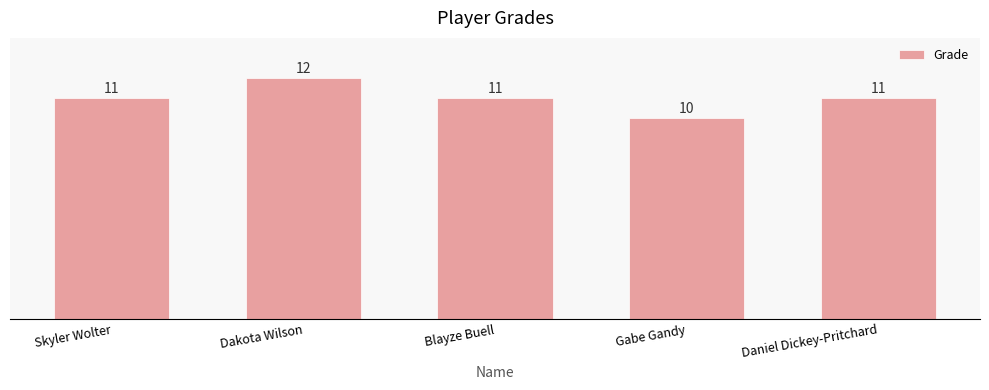

Reading left to right, extract all data points from this chart.

Skyler Wolter=11	Dakota Wilson=12	Blayze Buell=11	Gabe Gandy=10	Daniel Dickey-Pritchard=11